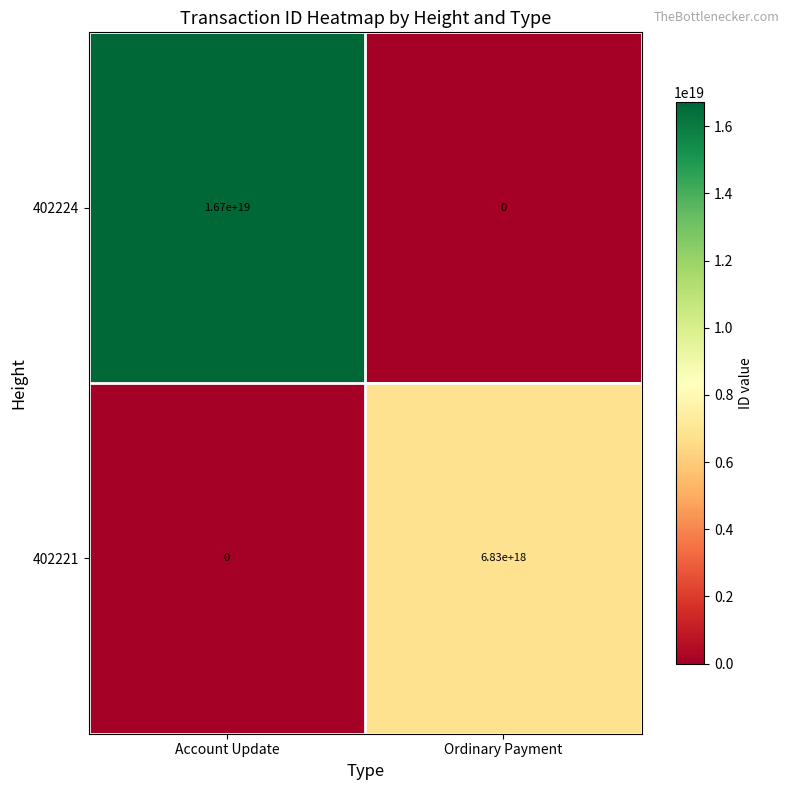

At which label does 402224 reach its peak?

Account Update